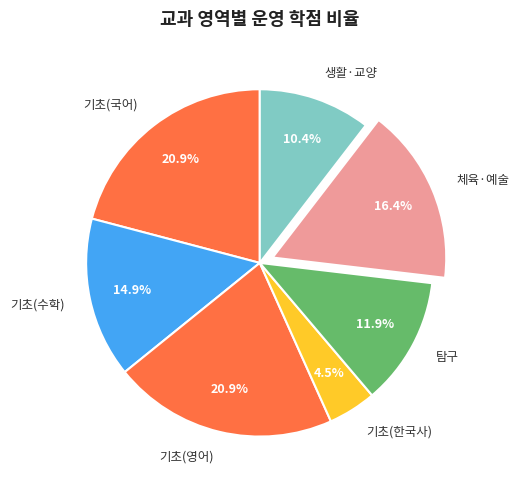

Which slice is the smallest?

기초(한국사)